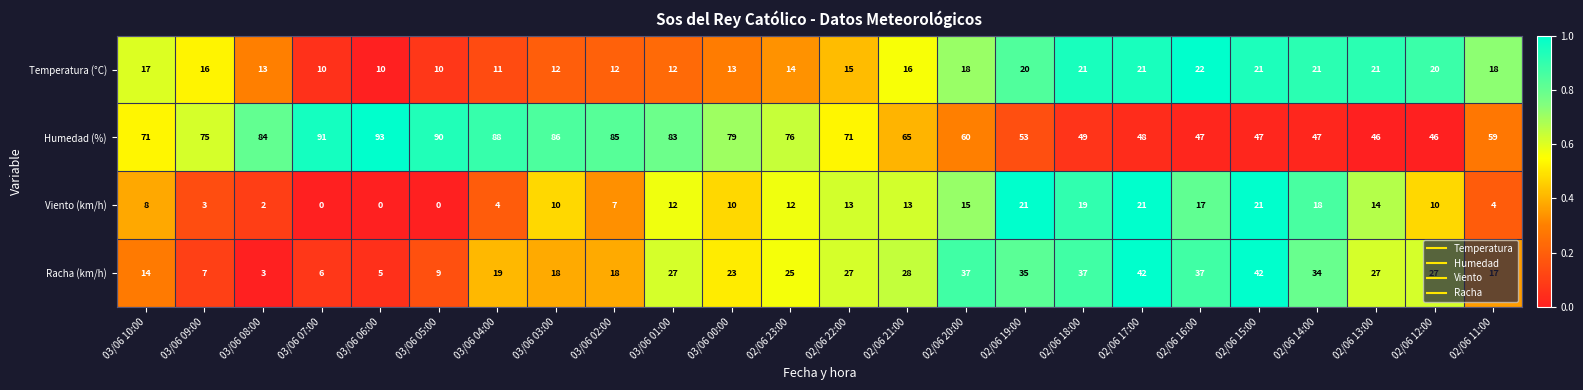

How many values in the Viento (km/h) series are below 12?

12